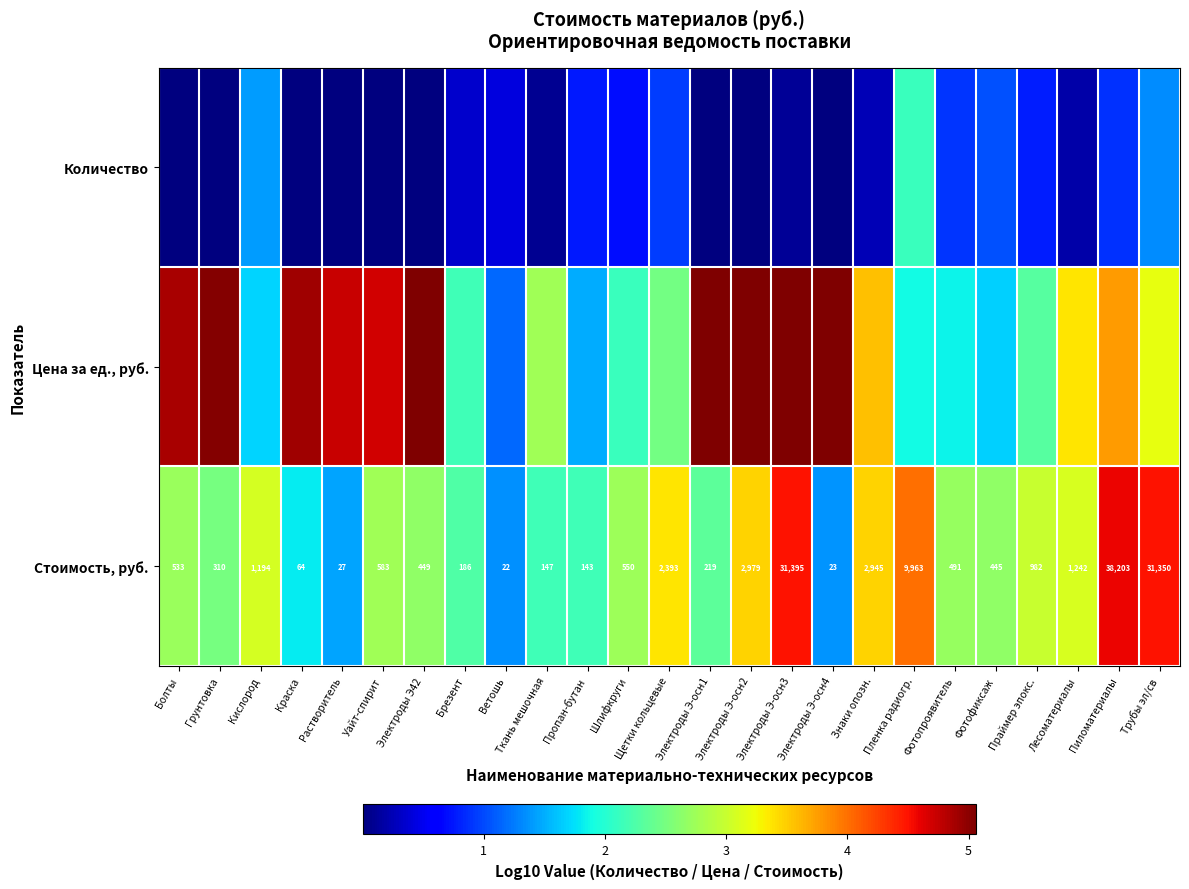

The Цена за ед., руб. series shows 2.1 at Трубы эл/св. True or false?

False